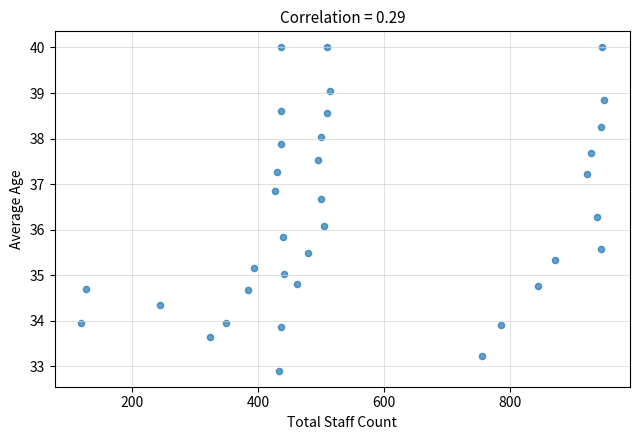

What is the range of Y values (max minus min)?

7.1